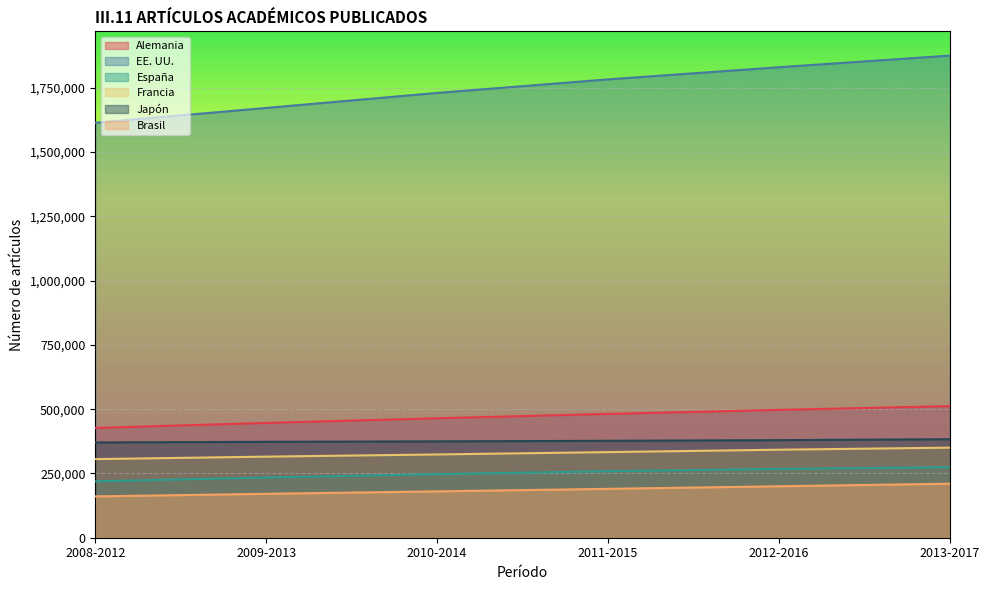

At how many categories does at least one series exceed 1021709?

6